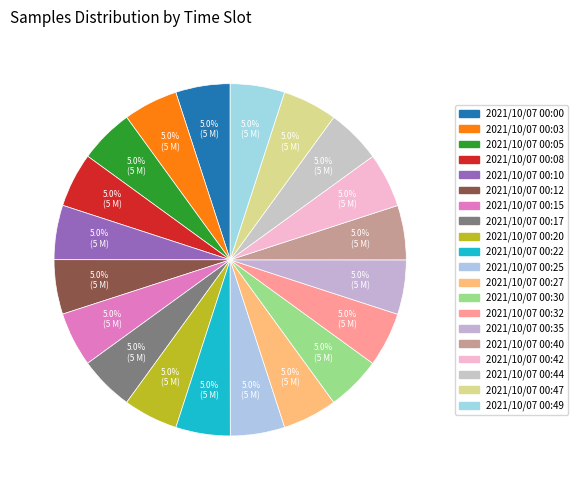

To the nearest percent, what percentage of the pie is 2021/10/07 00:10?

5%